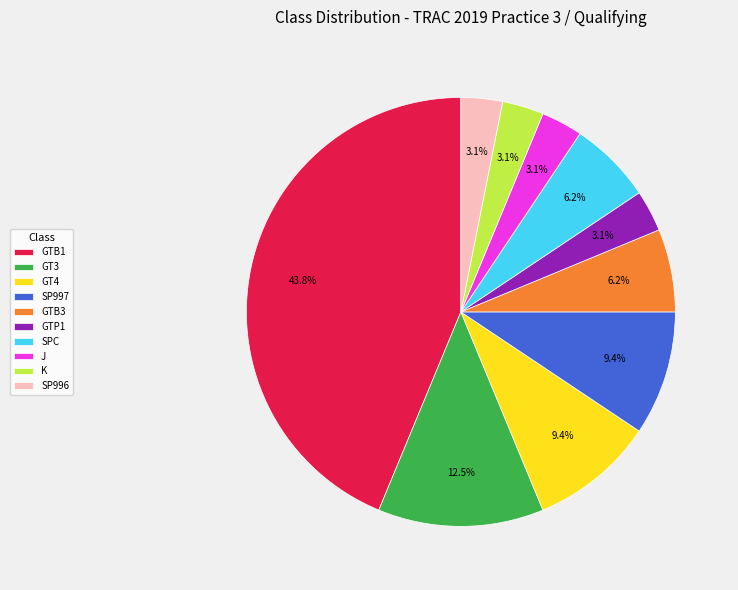

To the nearest percent, what is the difference between the largest and smallest slice percentages?

41%